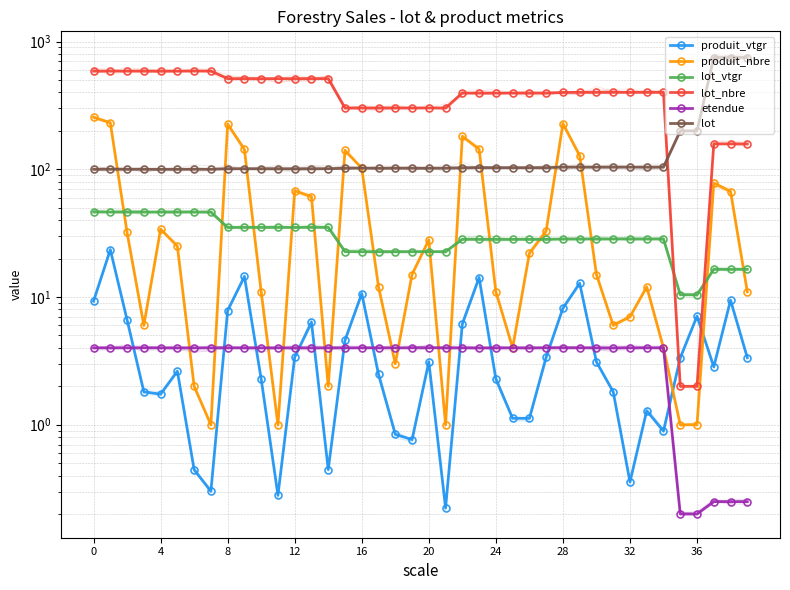

What is the label of the 6th point from the right?

34